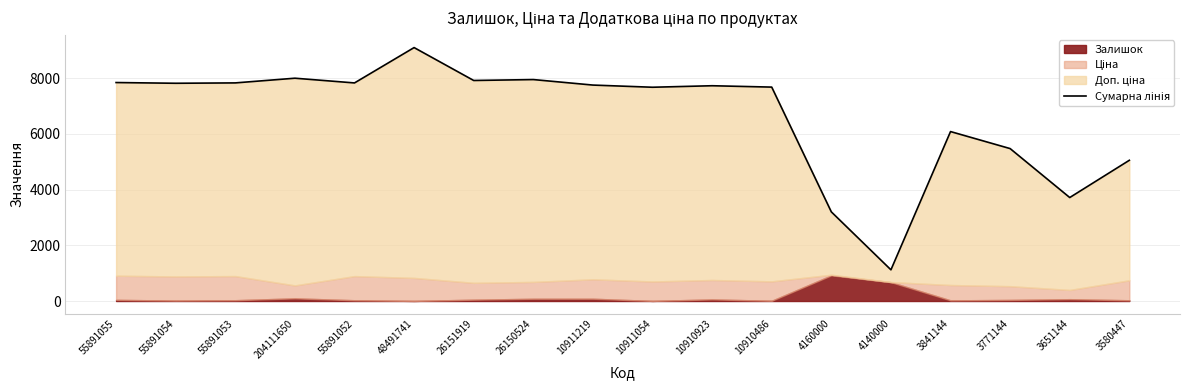

Which has a higher value, 55891053 or 204111650?

204111650